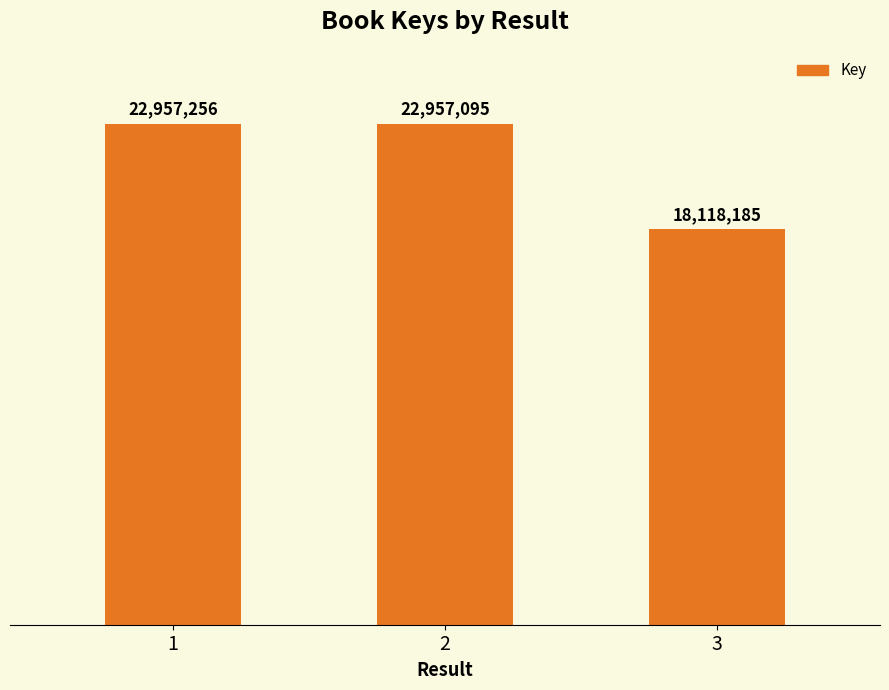

What is the difference between the maximum and minimum values?

4839071